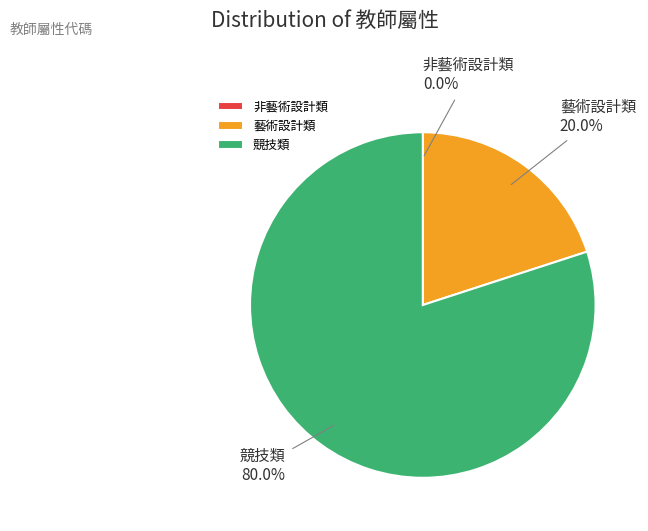

Which slice represents more than half of the pie?

競技類